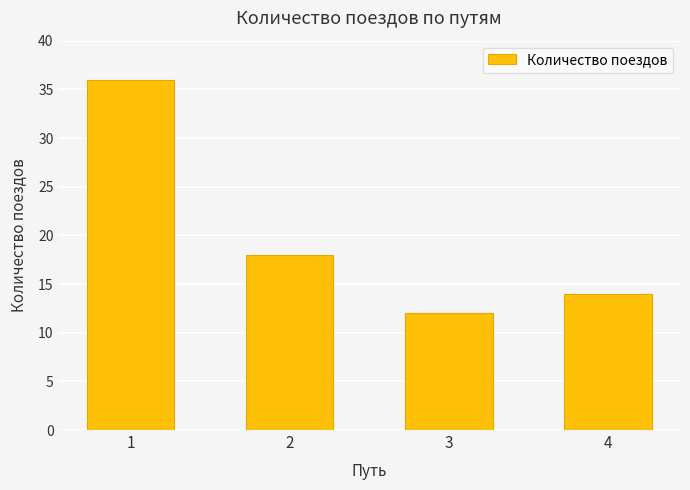

What value does the data have at 4?

14